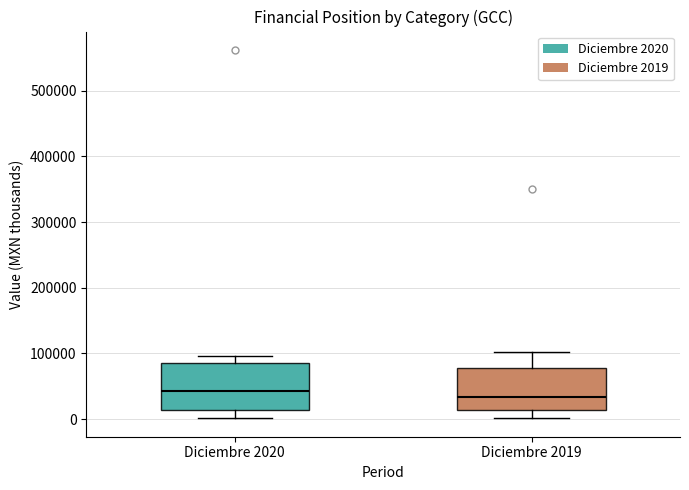

Reading left to right, transcribe this box plot: for each box, give where its median line is, the range the box spans, and where its two whiskers end, as read against the y-axis. The values are not printed on the chart, so give them approximately, as read against the axis.

Diciembre 2020: median 40000, box 10000 to 90000, whiskers 0 to 100000
Diciembre 2019: median 30000, box 10000 to 80000, whiskers 0 to 100000